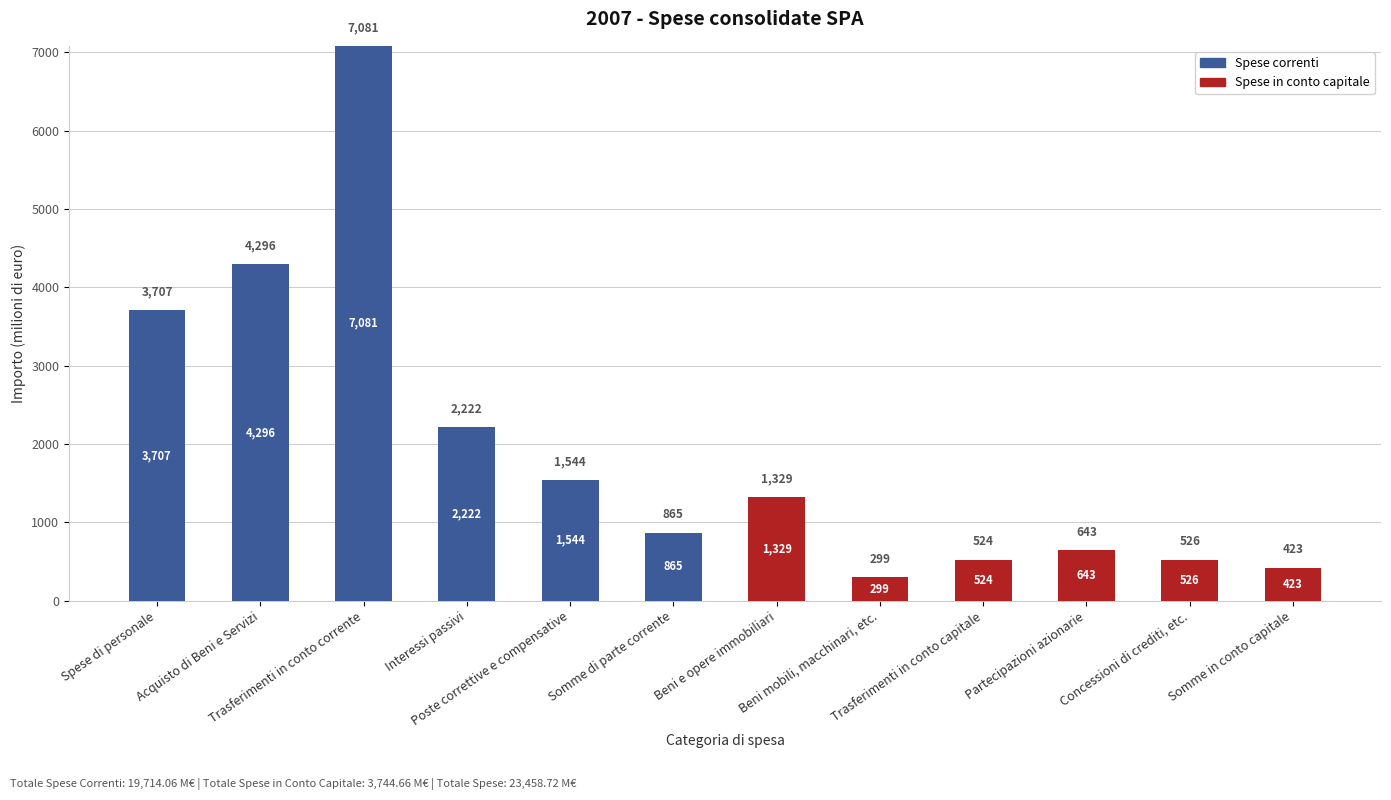

How many data points does each series have?

12